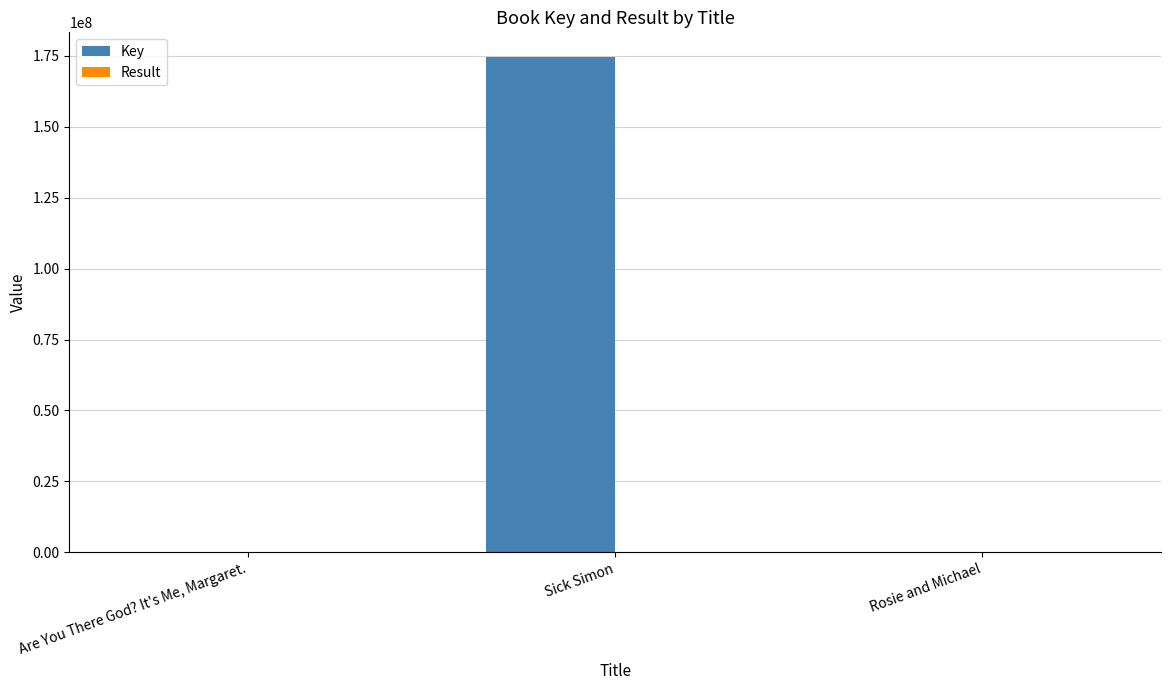

Between Sick Simon and Rosie and Michael, which series saw the biggest shift?

Key